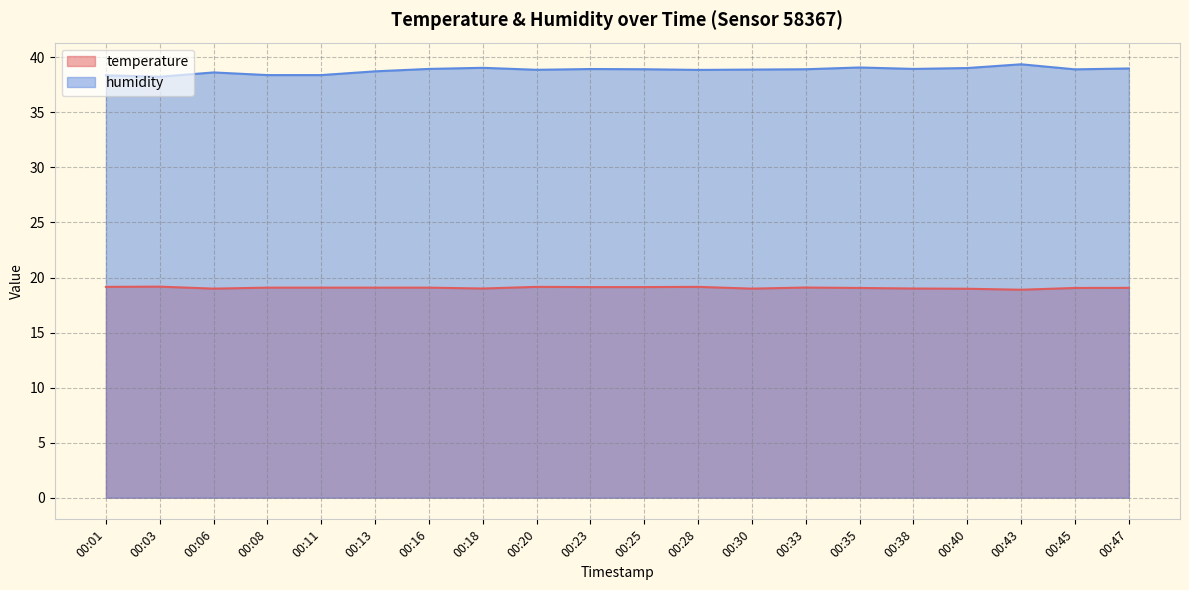

Where does the temperature series first go above 19?

00:01